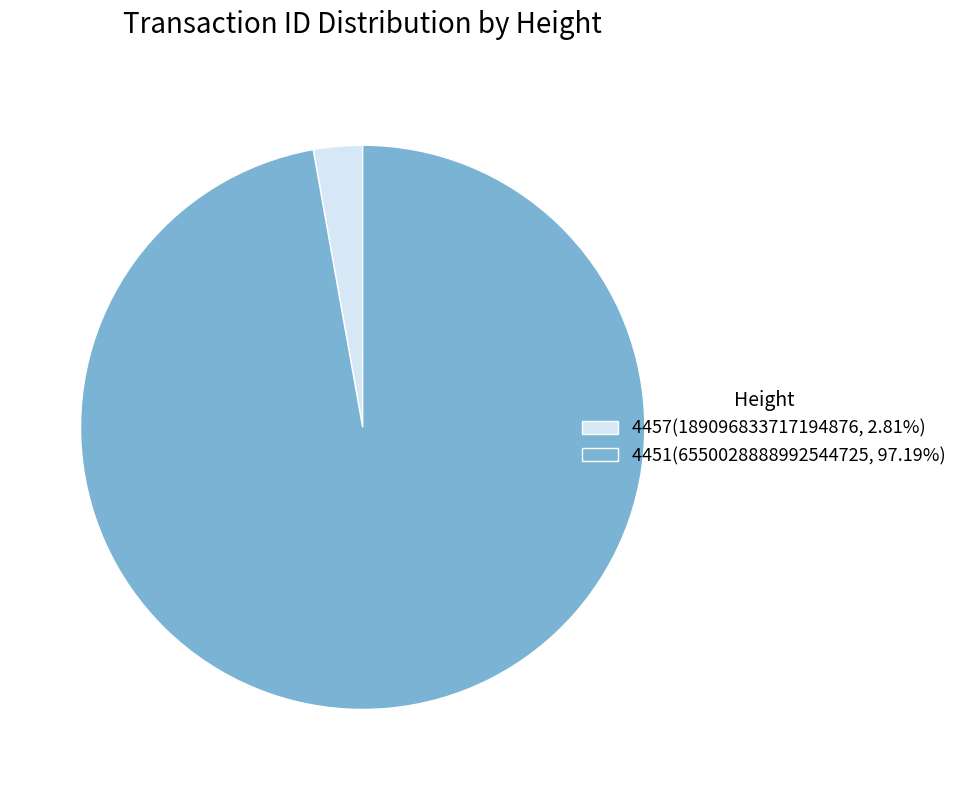

Combined, do 4451(6550028888992544725, 97.19%) and 4457(189096833717194876, 2.81%) account for over 50%?

Yes